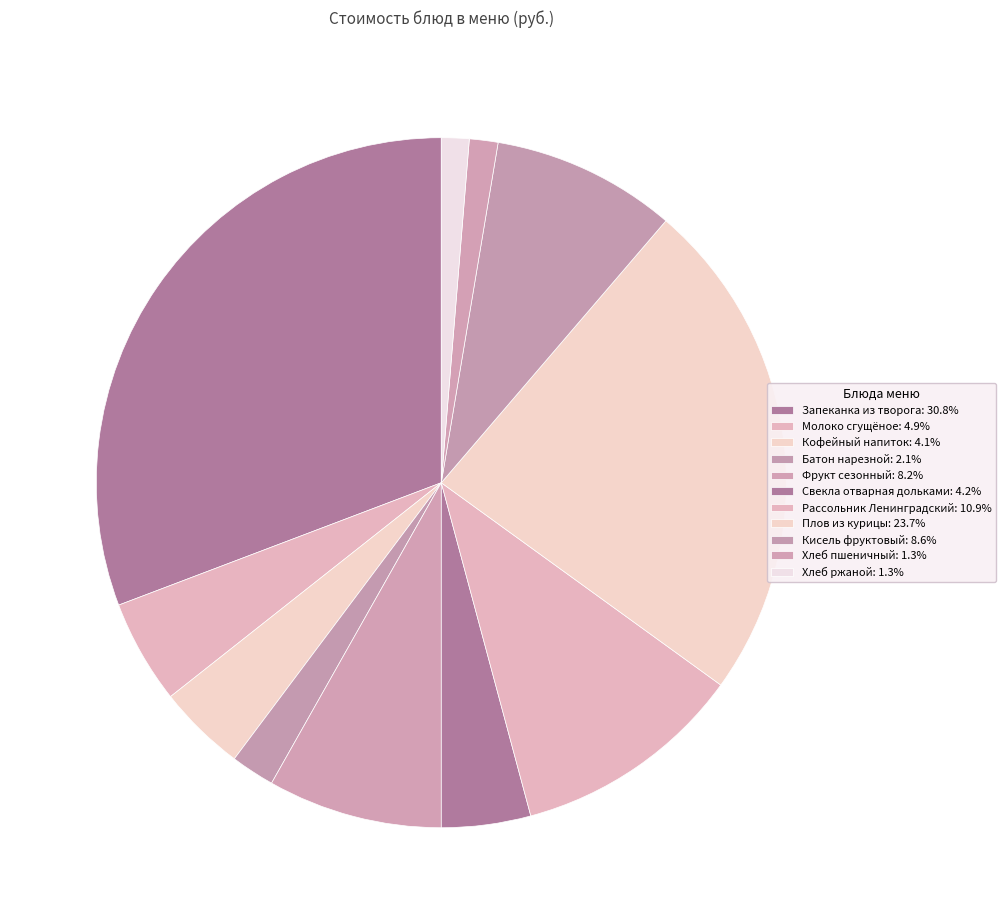

What portion of the pie excludes Молоко сгущёное?

95.1%